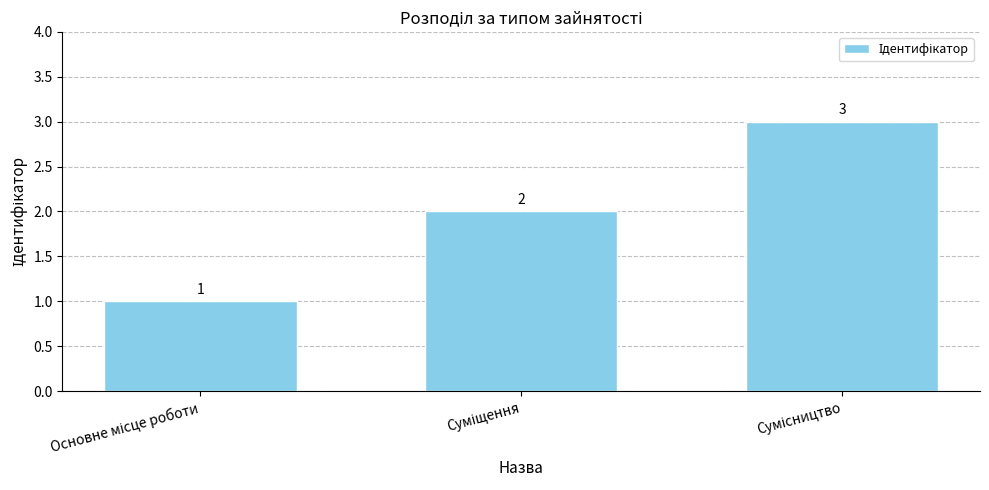

What is the sum of all values?

6